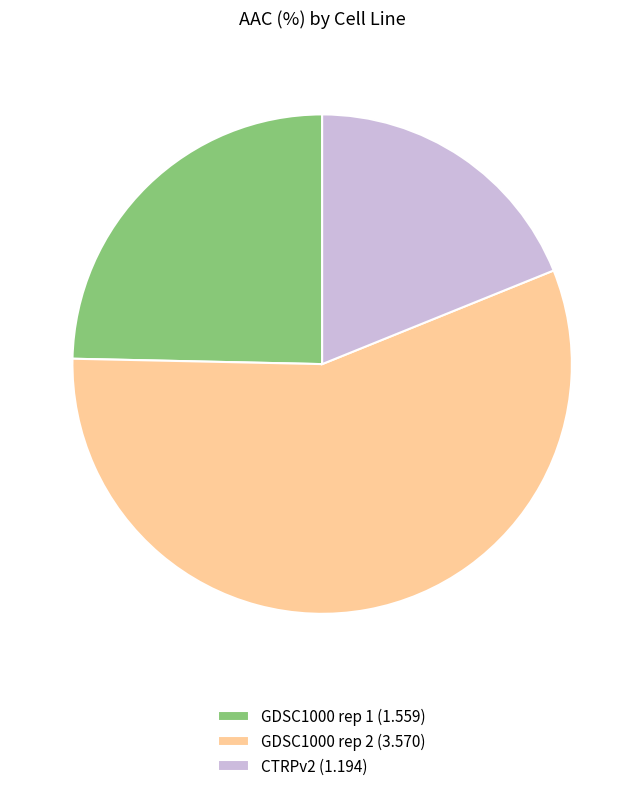

How many segments does this pie chart have?

3